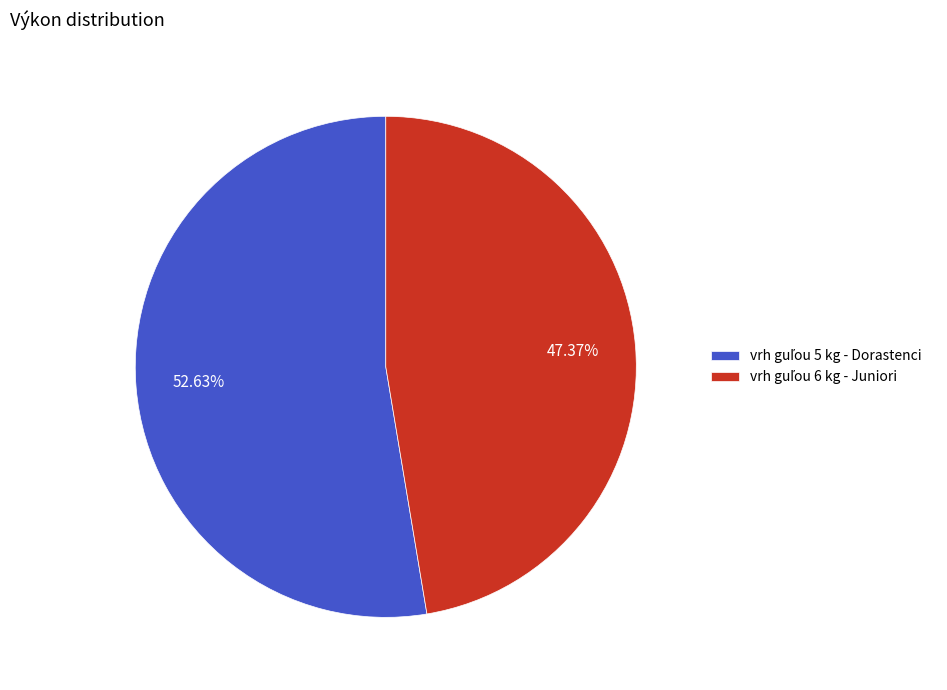

How many slices are in this pie chart?

2